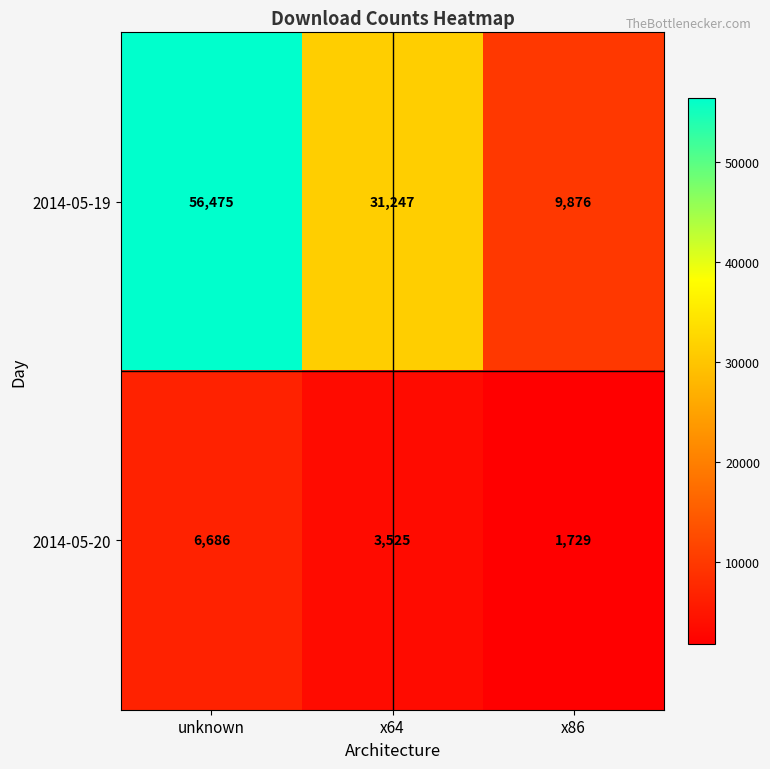

Between x64 and x86, which series saw the biggest shift?

2014-05-19